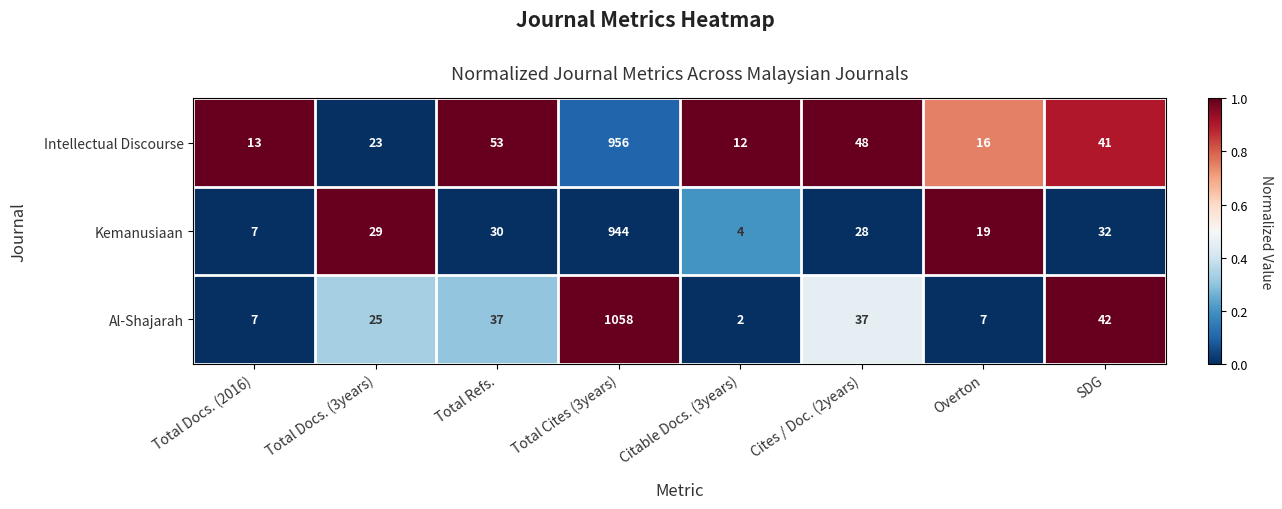

What value does the Kemanusiaan series have at Total Refs., to the nearest 10?

30